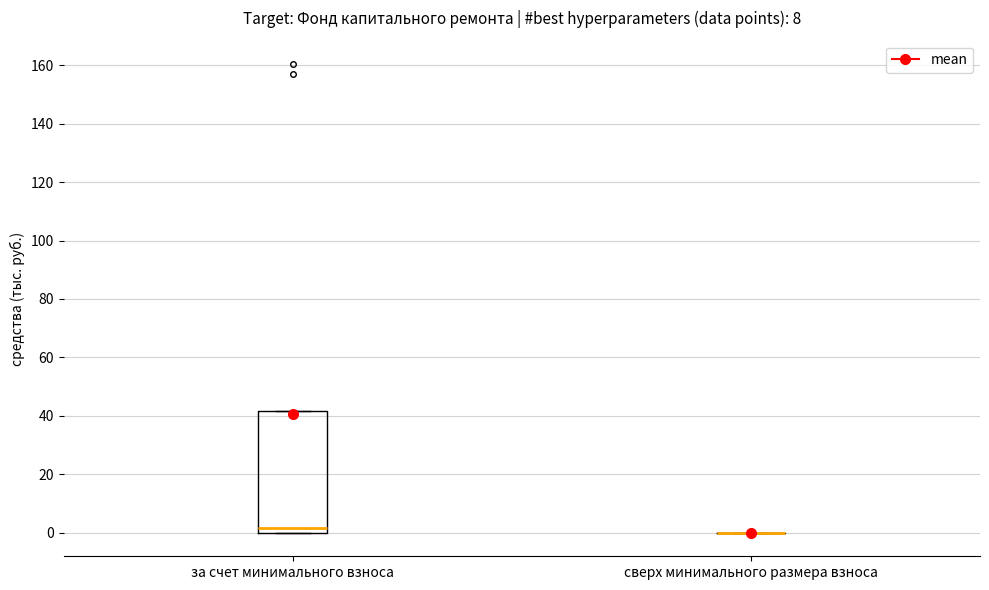

Which box is the tallest, from its lower edge to its upper edge?

за счет минимального взноса